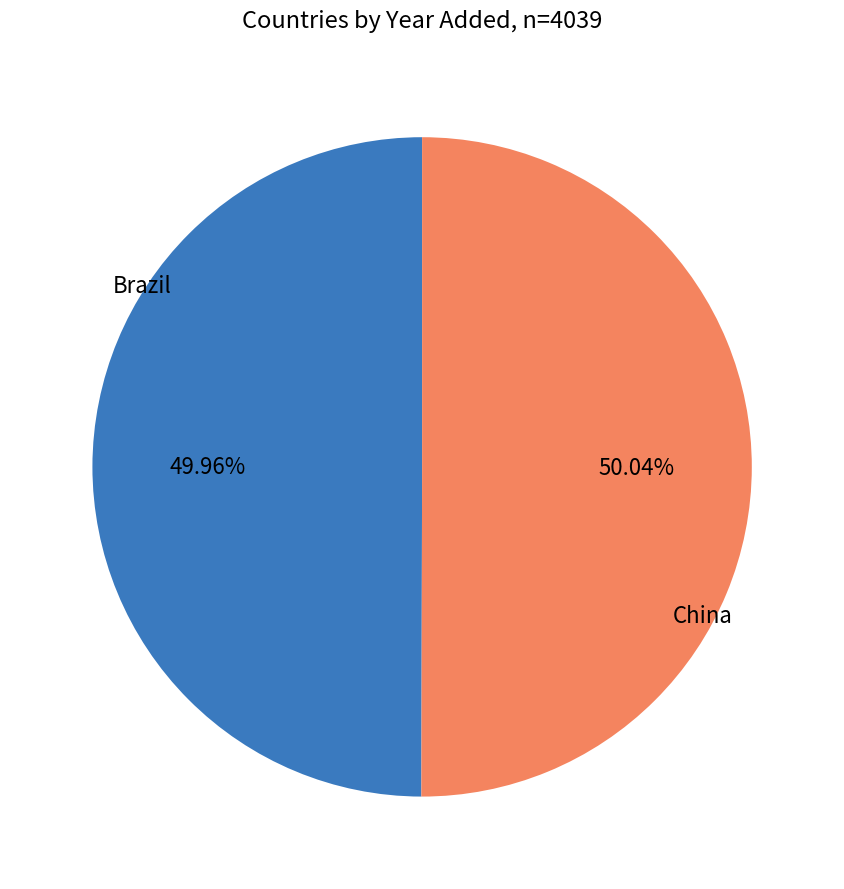

How many segments does this pie chart have?

2